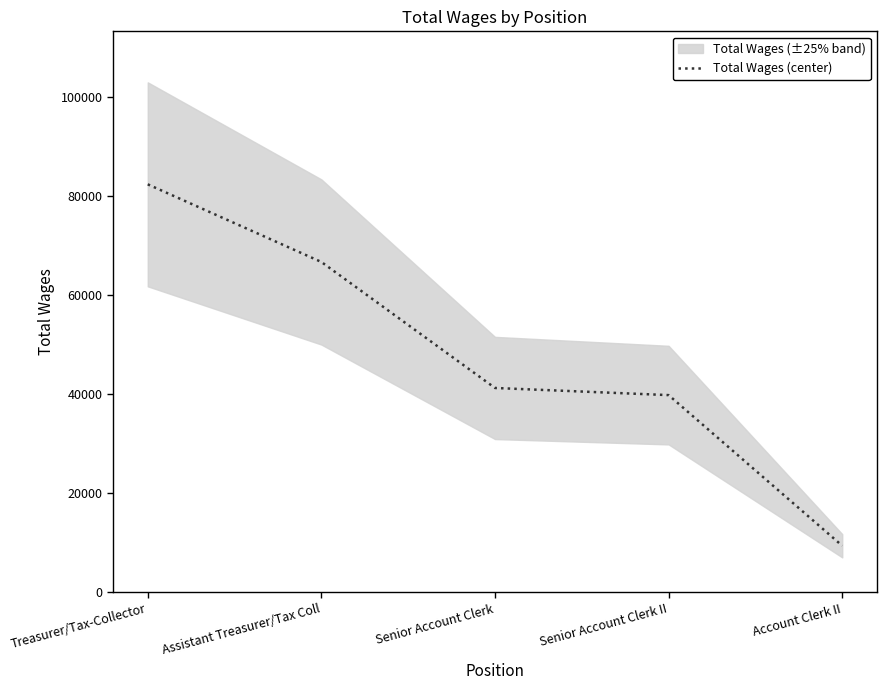

Does the chart have visible grid lines?

No